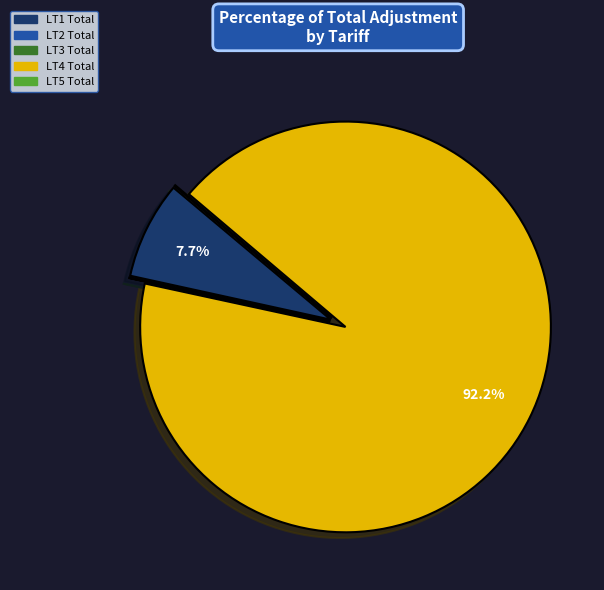

To the nearest percent, what is the difference between the largest and smallest slice percentages?

92%